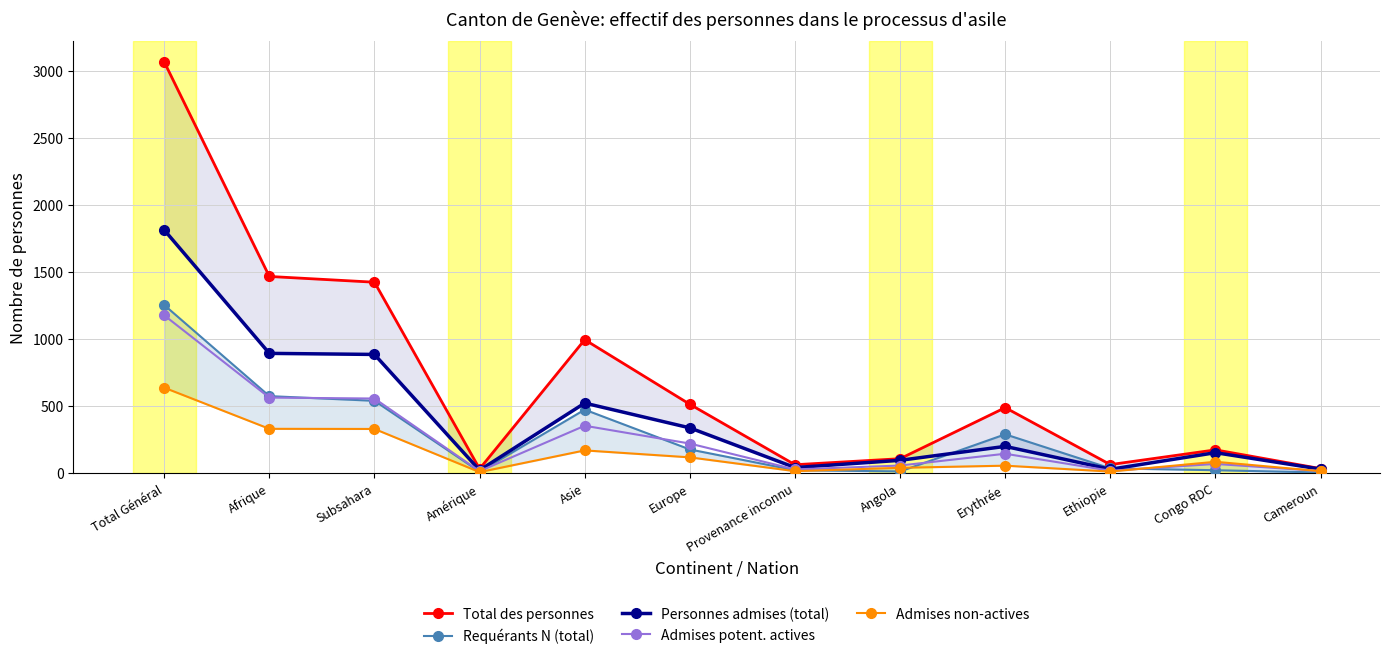

List the series in order of their peak value, highest first.

Total des personnes, Personnes admises (total), Requérants N (total), Admises potent. actives, Admises non-actives